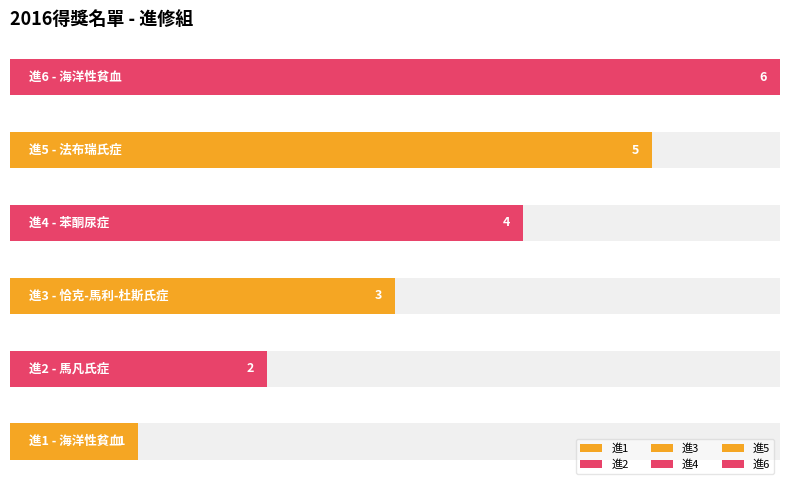

What is the change in value from 進4 to 進5?

+1